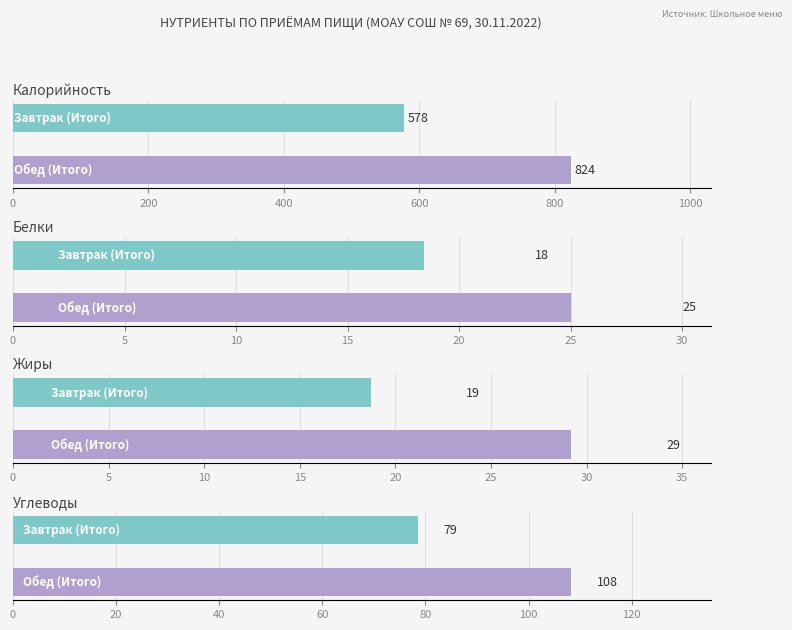

Reading left to right, list all the values displayed in this chart.

Калорийность: Завтрак (Итого)=578.1	Обед (Итого)=824.0
Белки: Завтрак (Итого)=18.4	Обед (Итого)=25.0
Жиры: Завтрак (Итого)=18.7	Обед (Итого)=29.2
Углеводы: Завтрак (Итого)=78.6	Обед (Итого)=108.2